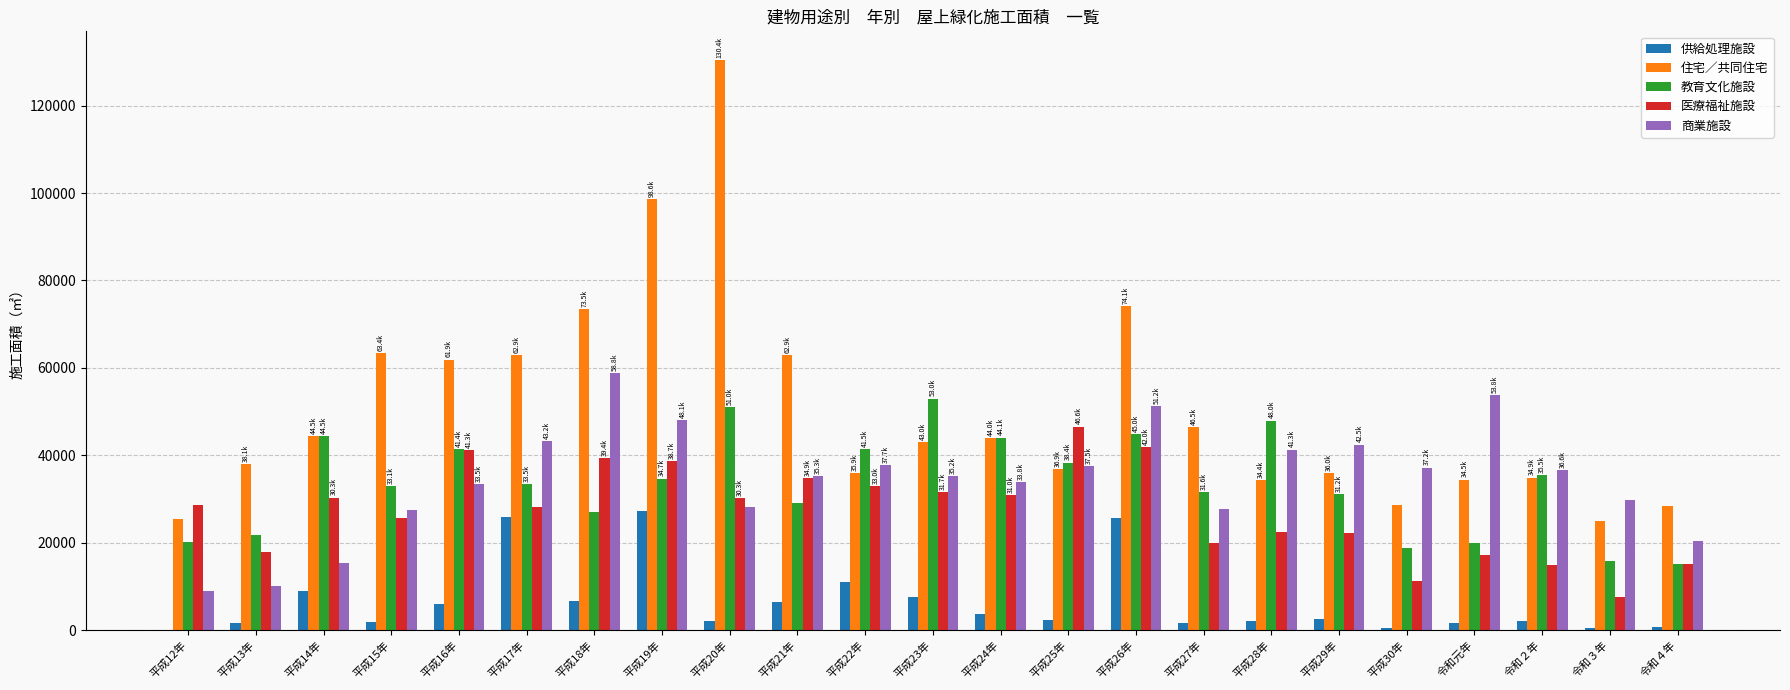

Does the chart contain stacked bars?

No